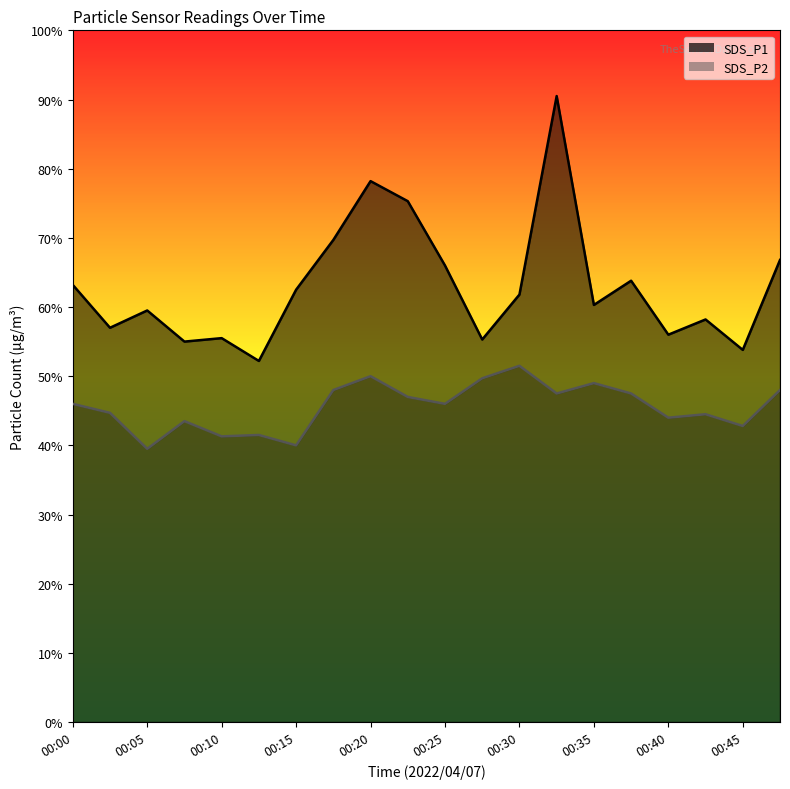

True or false: SDS_P2 and SDS_P1 cross at least once.

False